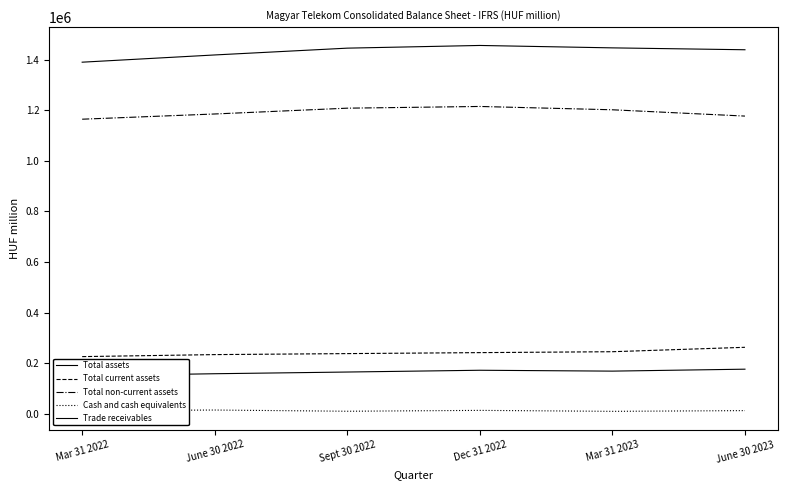

At how many categories does at least one series exceed 748197?

6